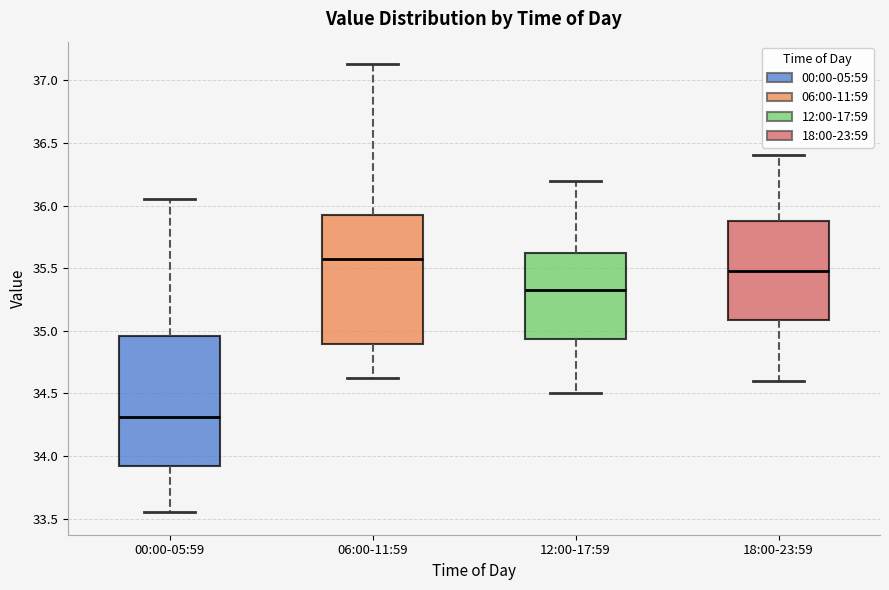

Where does the lower whisker of the box for 06:00-11:59 end on the y-axis? The values are not printed on the chart, so give them approximately, as read against the axis.

34.60